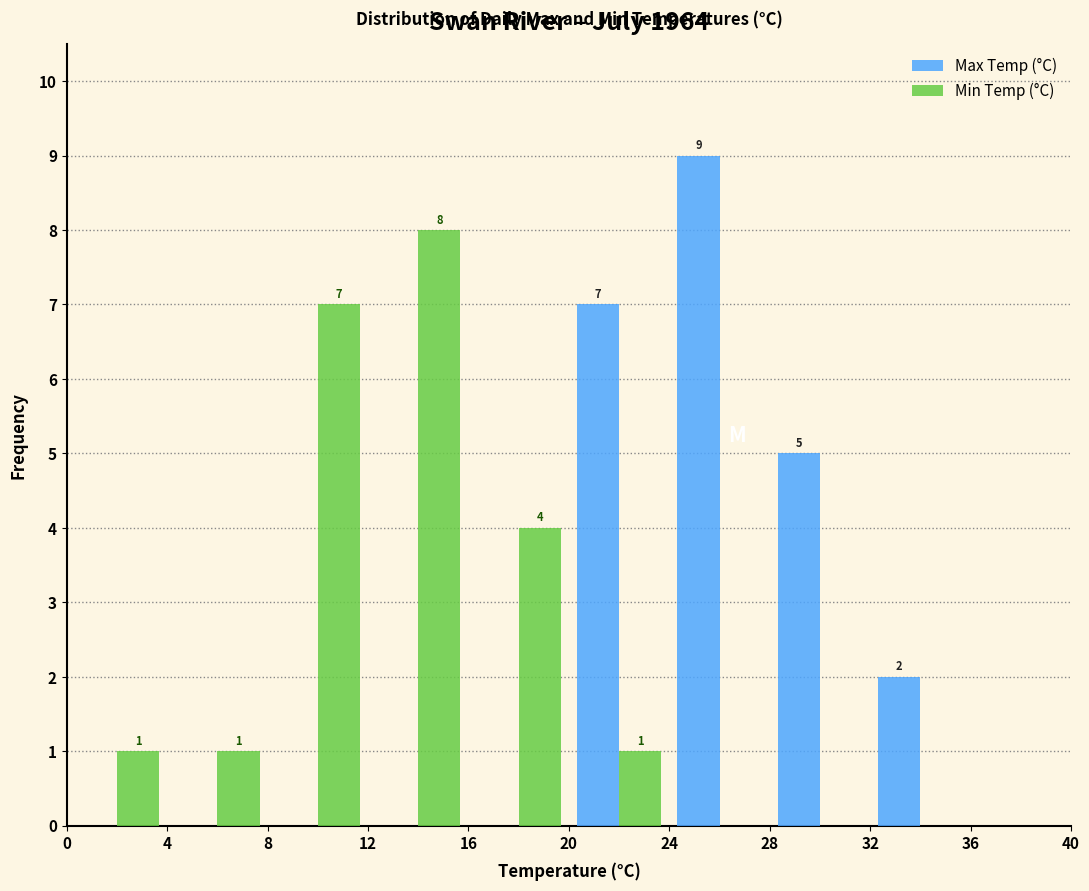

In the Min Temp (°C) series, which range on the x-axis has the tallest bar?

12 to 16